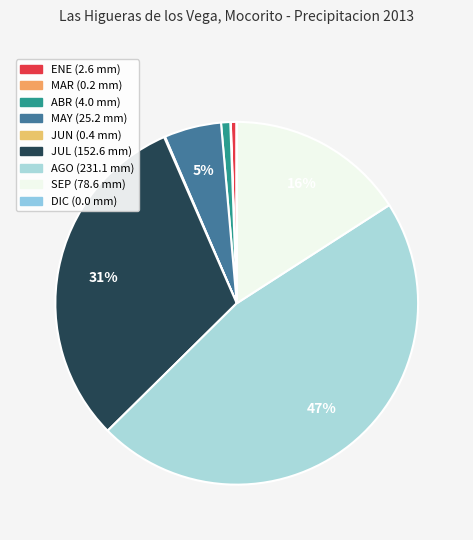

Which slice is the largest?

AGO